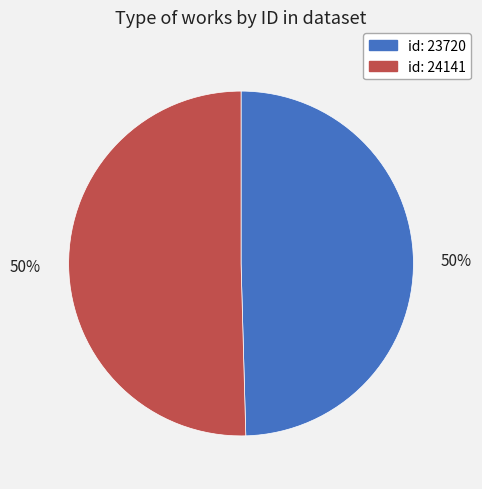

To the nearest percent, what percentage of the pie is id: 24141?

50%